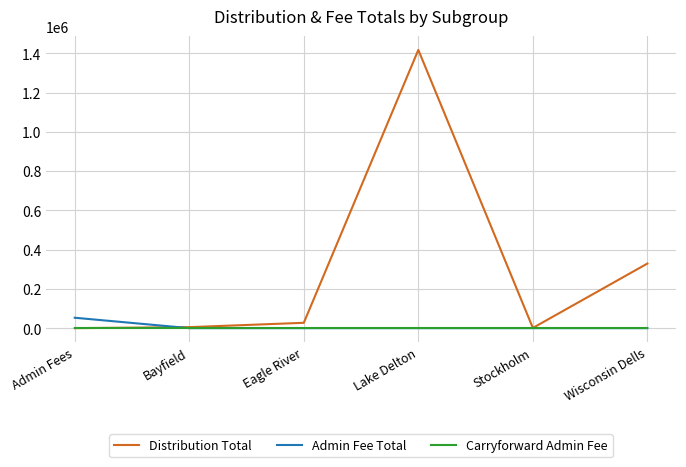

Which series has the largest range (max minus min)?

Distribution Total